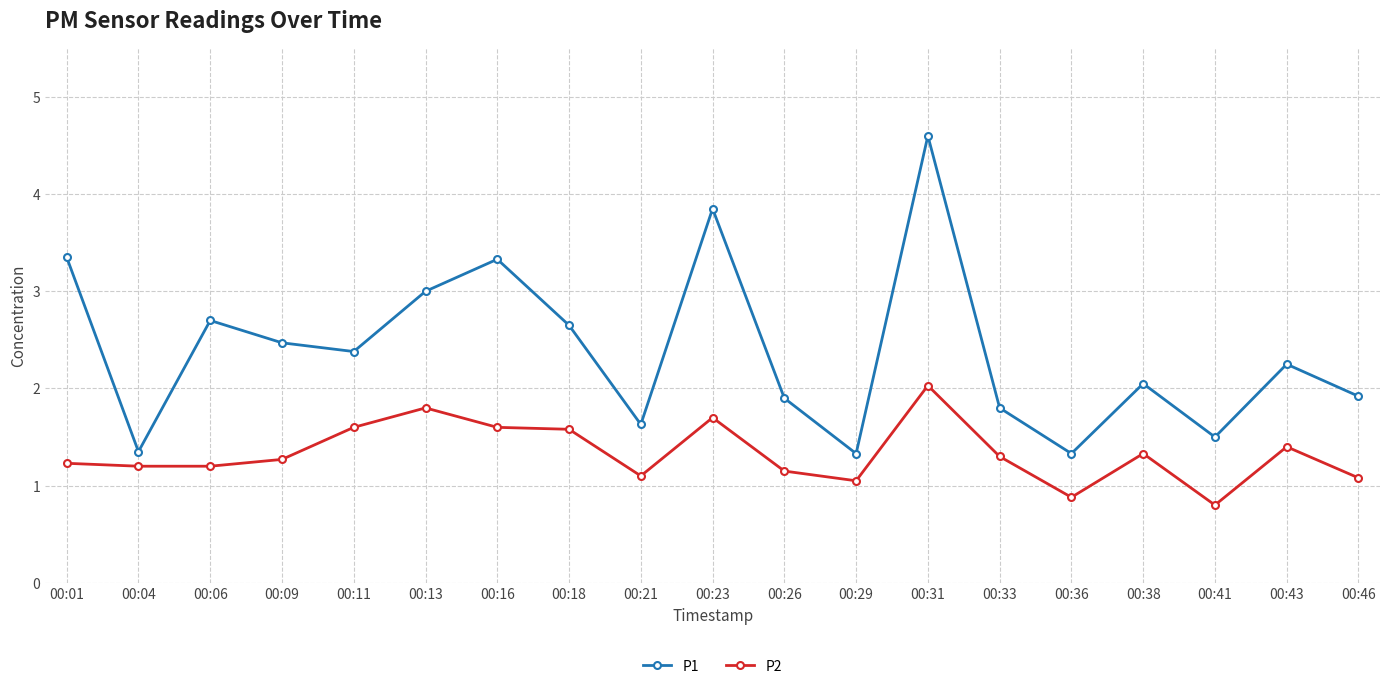

Is it true that P1 equals 1.8 at 00:16?

False